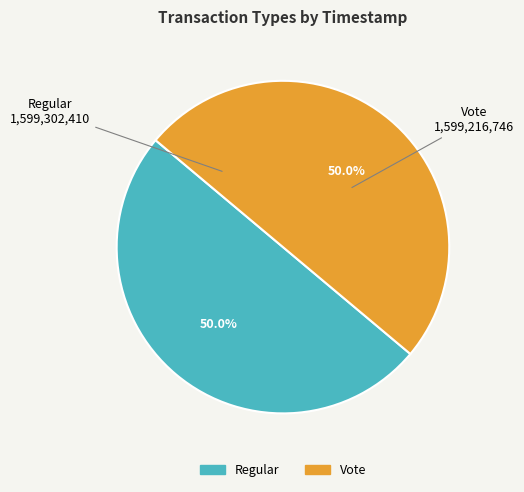

What is the ratio of the value at Regular to the value at Vote?

1.0